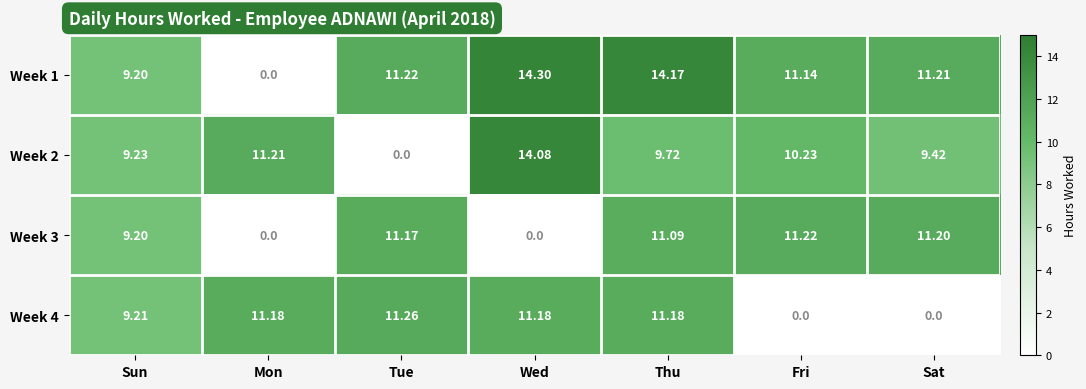

List the series in order of their peak value, lowest first.

Week 3, Week 4, Week 2, Week 1